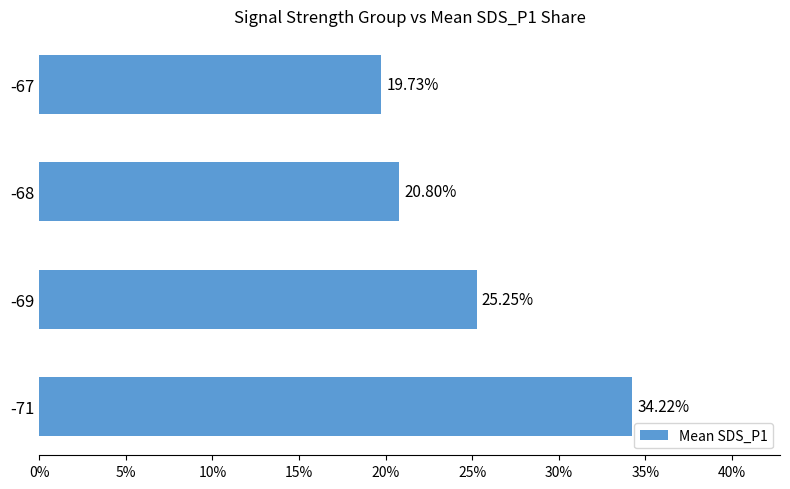

Are the bars horizontal?

Yes